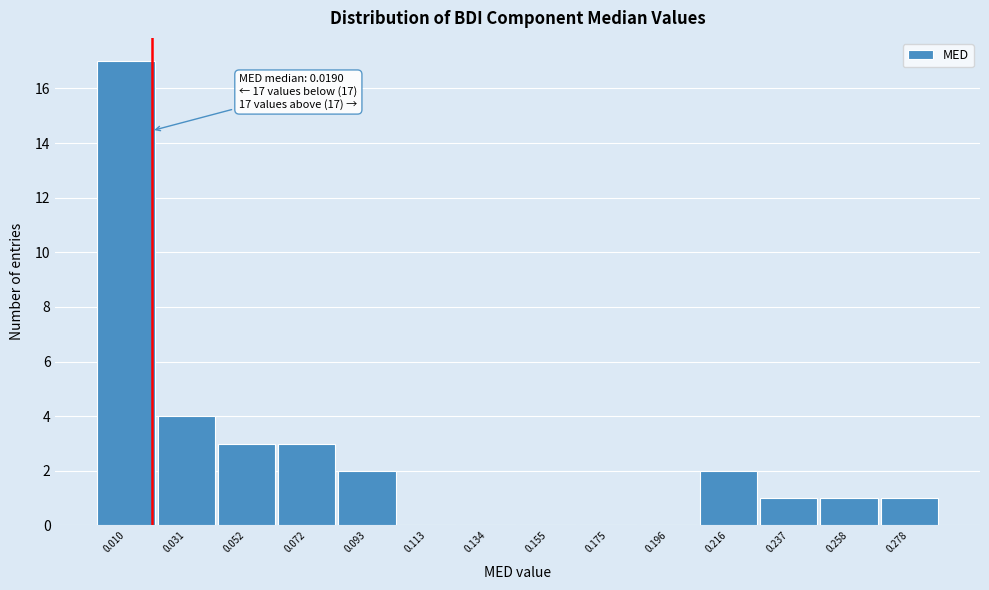

Which range on the x-axis has the tallest bar?

0.000 to 0.020